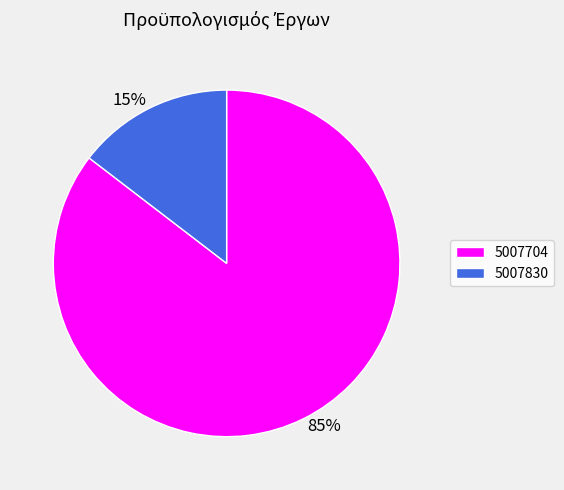

Combined, do 5007830 and 5007704 account for over 50%?

Yes